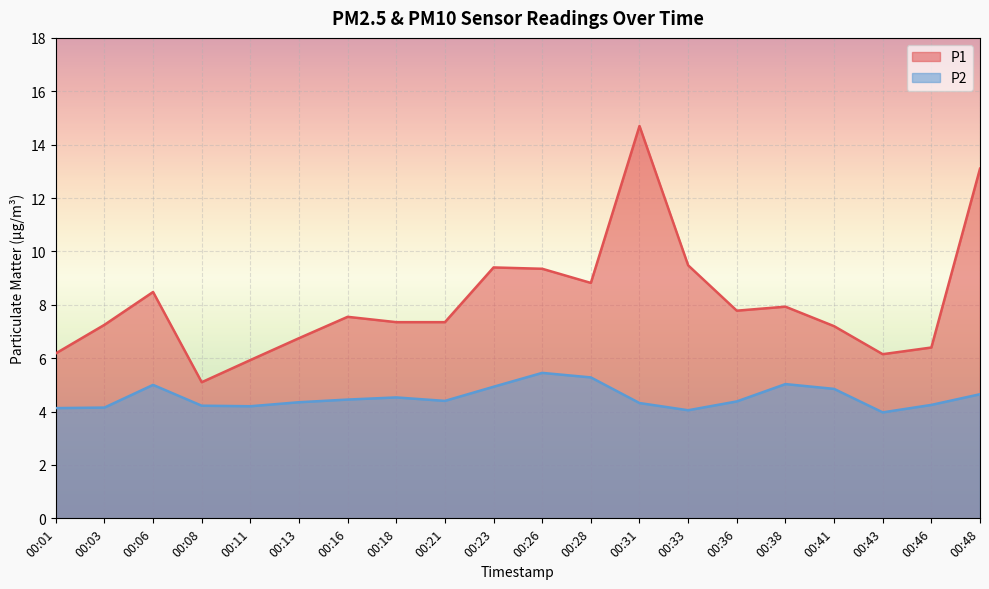

Reading right to left, what are all the values shown in this chart?

P1: 13.1	6.4	6.2	7.2	7.9	7.8	9.5	14.7	8.8	9.3	9.4	7.3	7.3	7.5	6.8	5.9	5.1	8.5	7.2	6.2
P2: 4.7	4.2	4.0	4.8	5.0	4.4	4.0	4.3	5.3	5.5	4.9	4.4	4.5	4.5	4.3	4.2	4.2	5.0	4.2	4.1